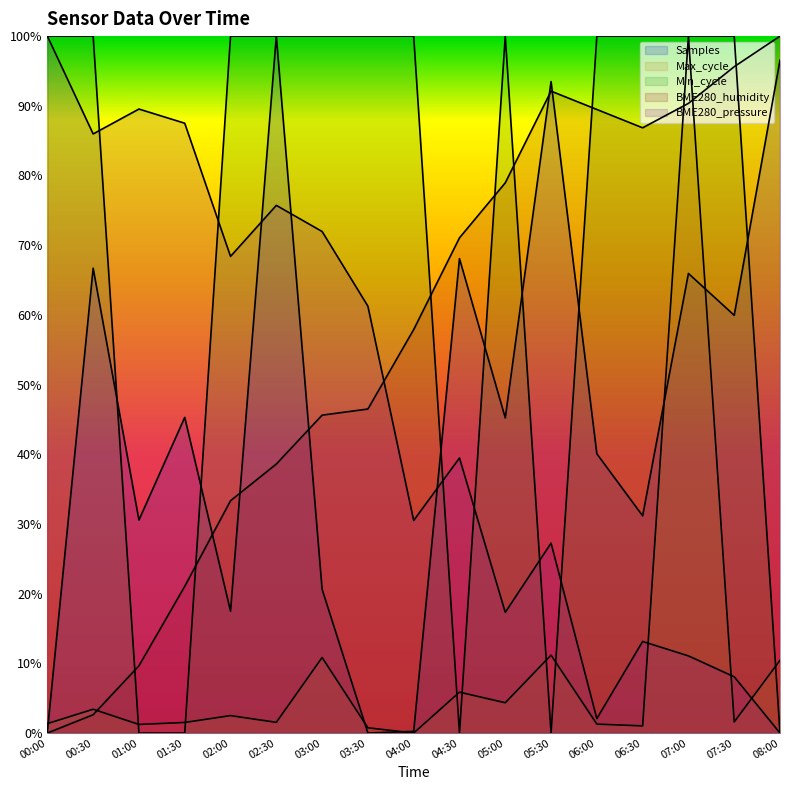

True or false: Max_cycle has more than 0 interior local peaks.

True